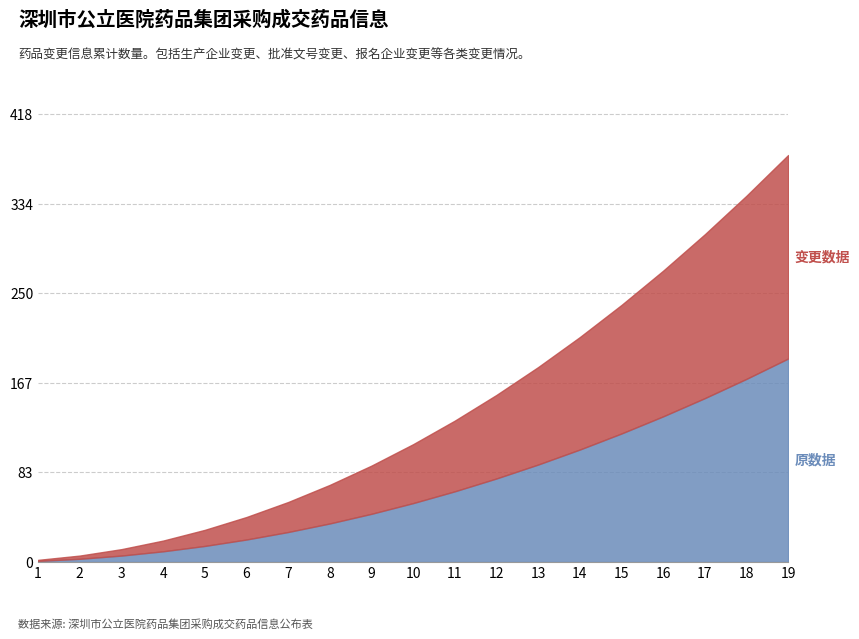

What are all the series names shown in the legend?

原数据, 变更数据